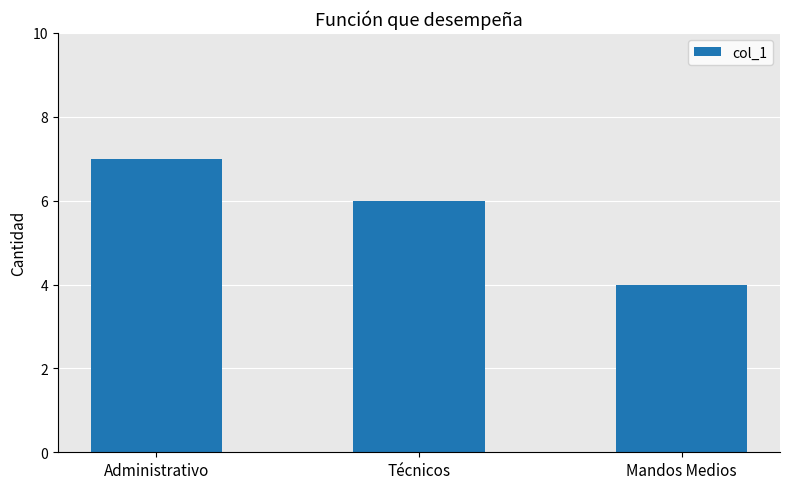

True or false: the data shows 7 at Administrativo.

True